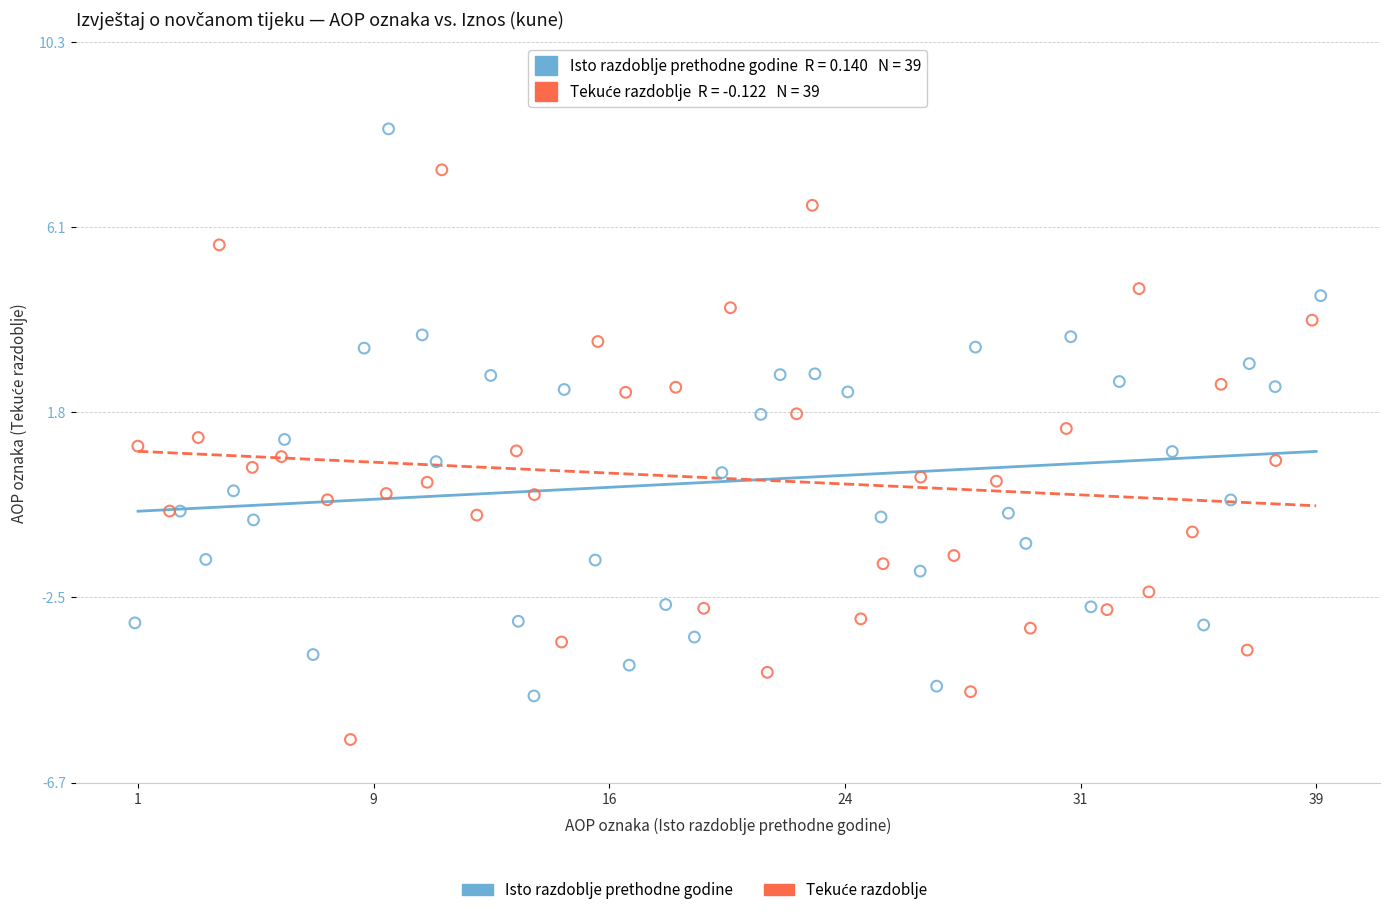

Which series contains the highest Y value?

Isto razdoblje prethodne godine